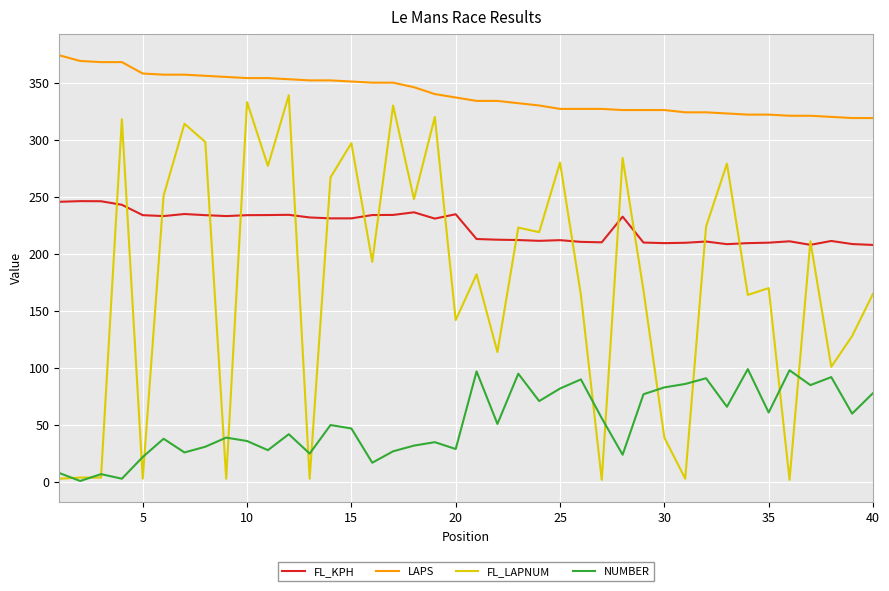

True or false: FL_KPH has more than 0 points higher than both neighbors.

True